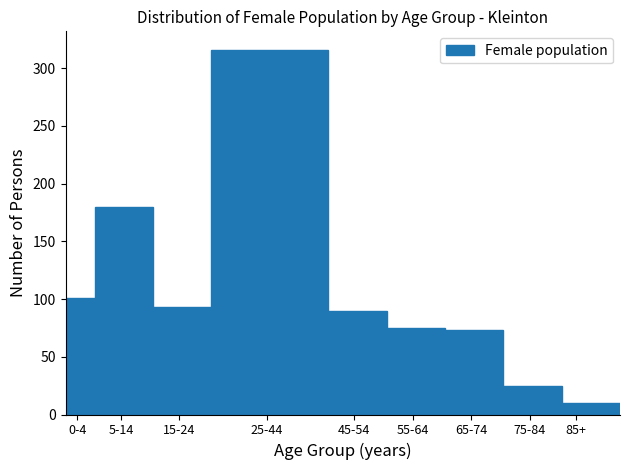

Reading left to right, extract all data points from this chart.

101	180	93	316	90	75	73	25	10